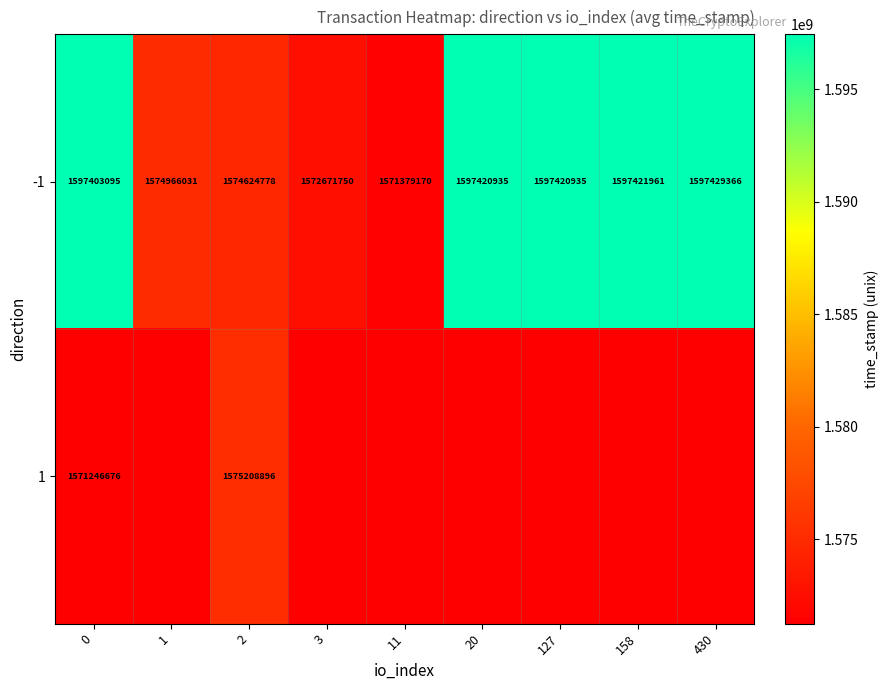

True or false: -1 has a value of 1597420935 at 127.

True